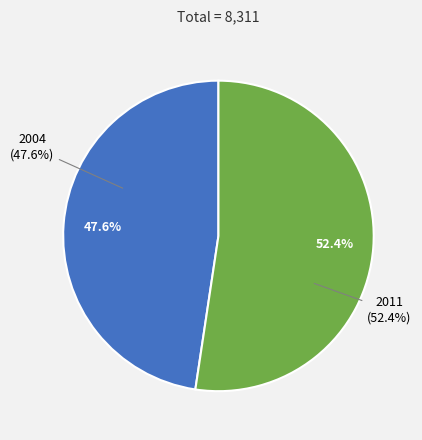

Which category has the biggest portion of the pie?

2011 (work_id: 4353)